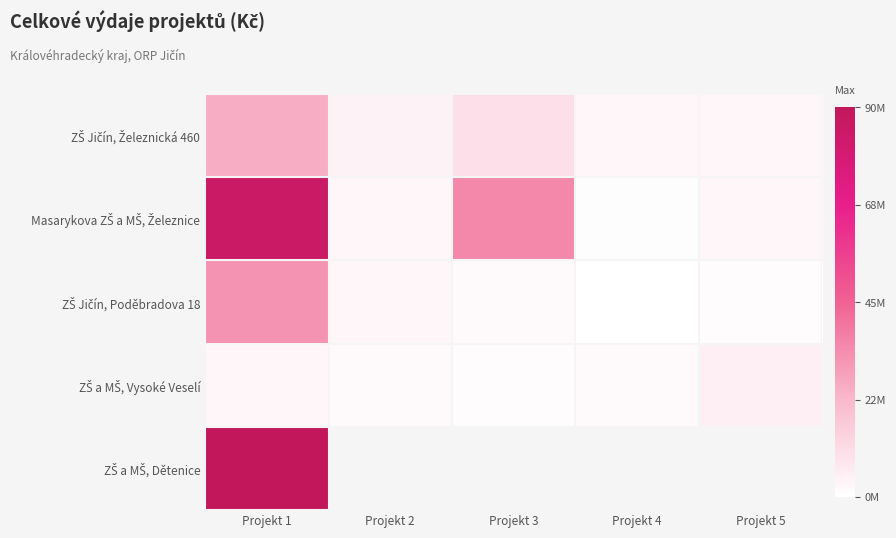

At how many categories does at least one series exceed 75015265?

1